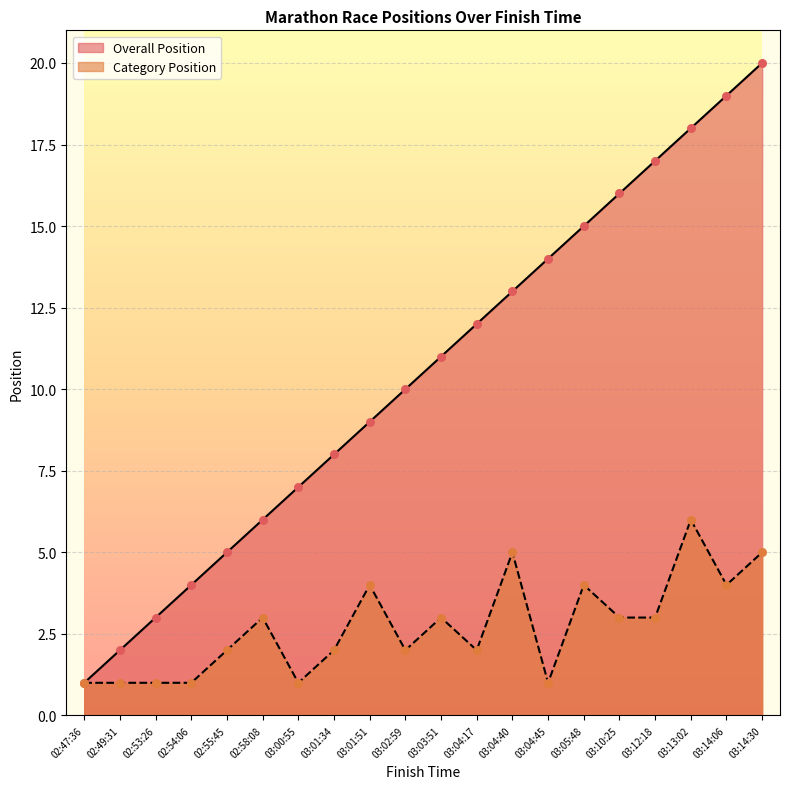

What is the total value across all series at 02:47:36?

2